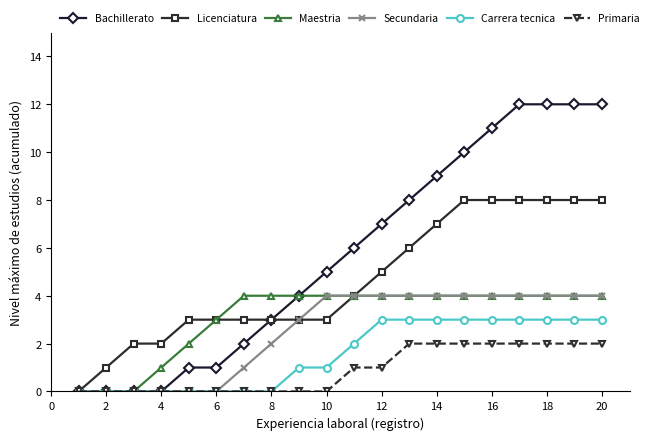

What is the greatest value displayed?

12